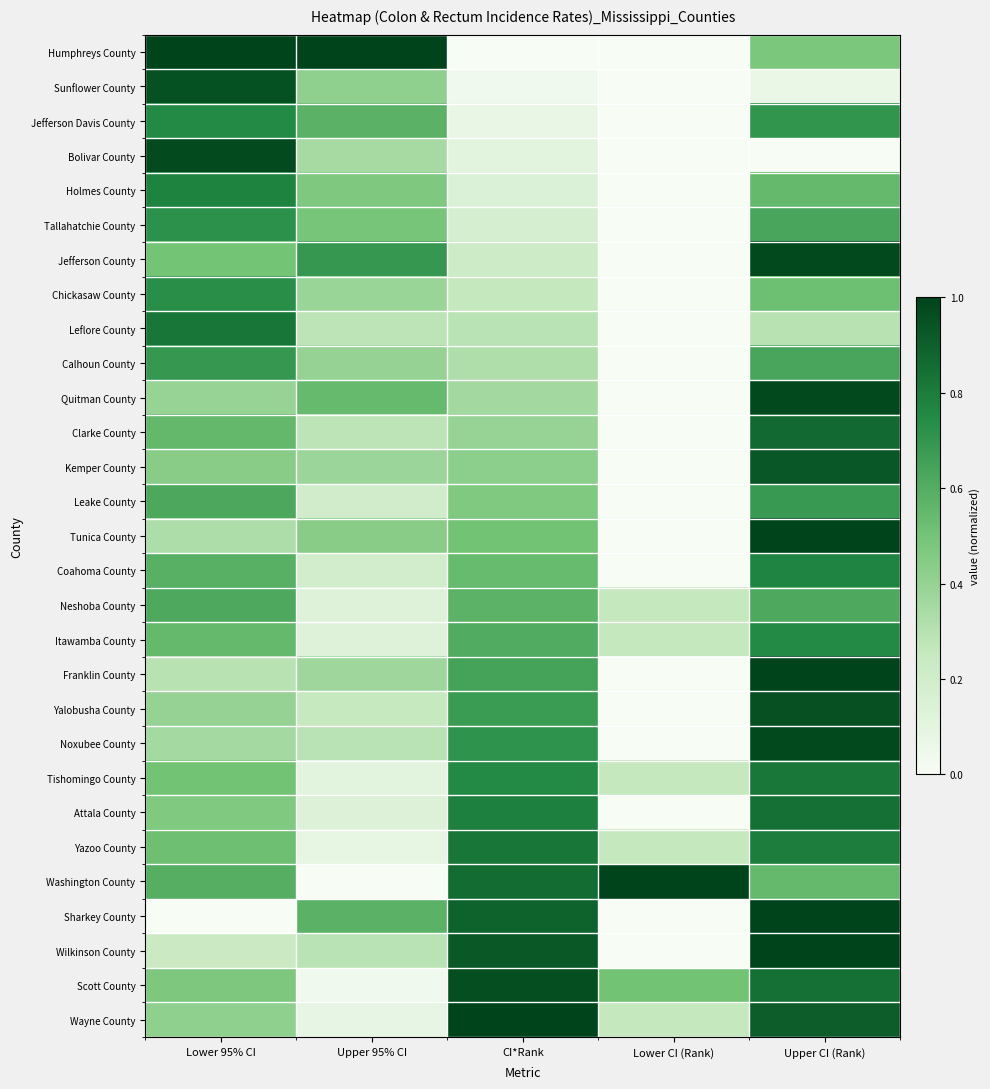

At how many categories does at least one series exceed 0?

5